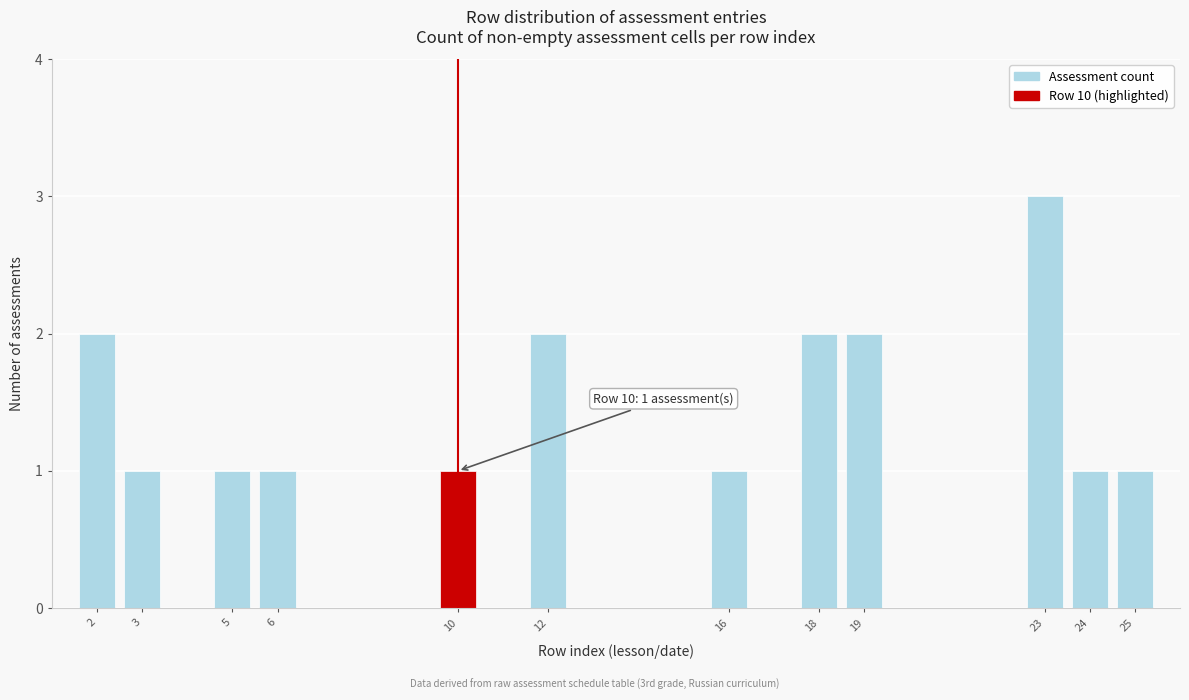

Reading left to right, what are all the values shown in this chart?

2=2	3=1	5=1	6=1	10=1	12=2	16=1	18=2	19=2	23=3	24=1	25=1